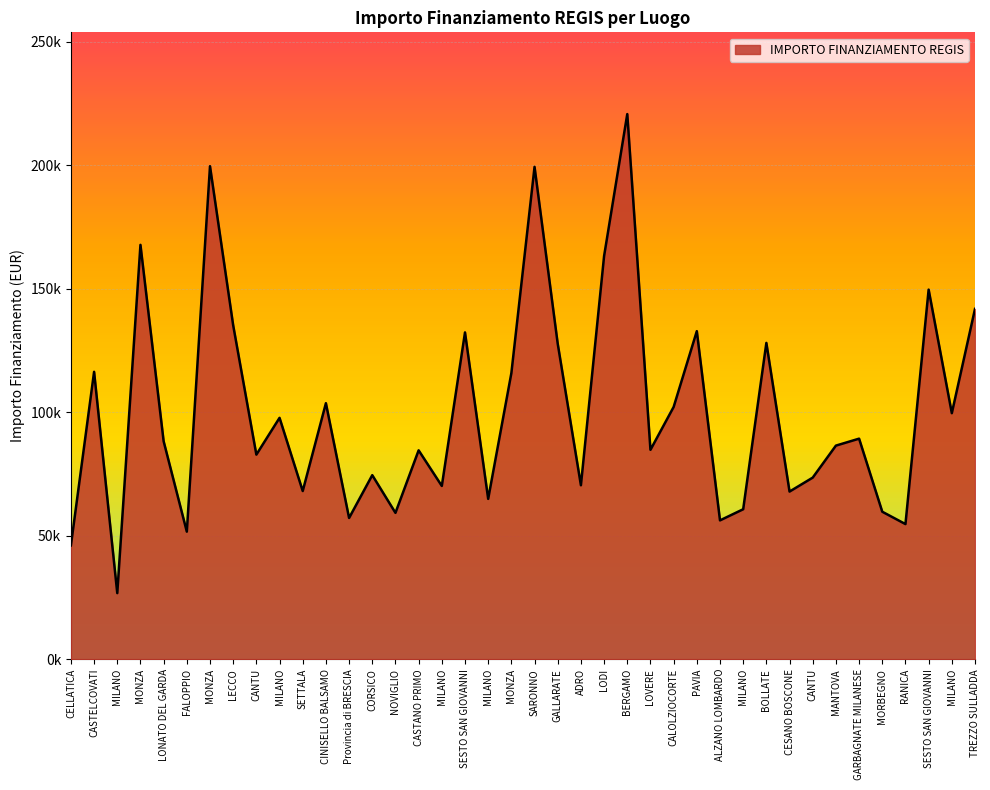

Does the chart have visible grid lines?

Yes